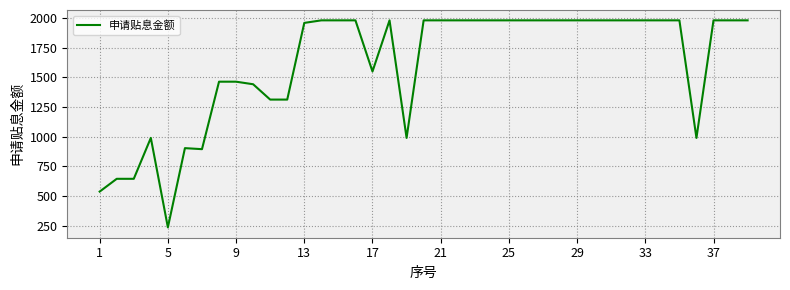

What is the smallest value displayed?

236.8